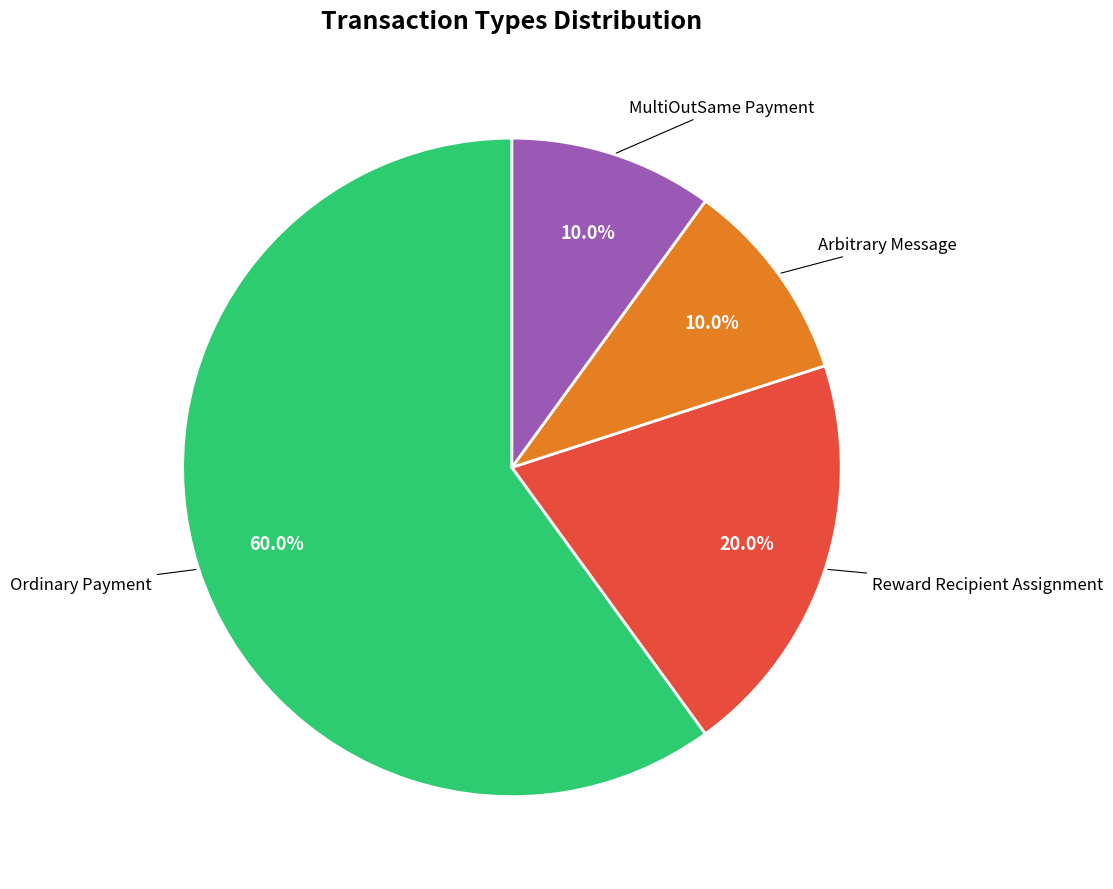

Is there a majority slice in this chart?

Yes